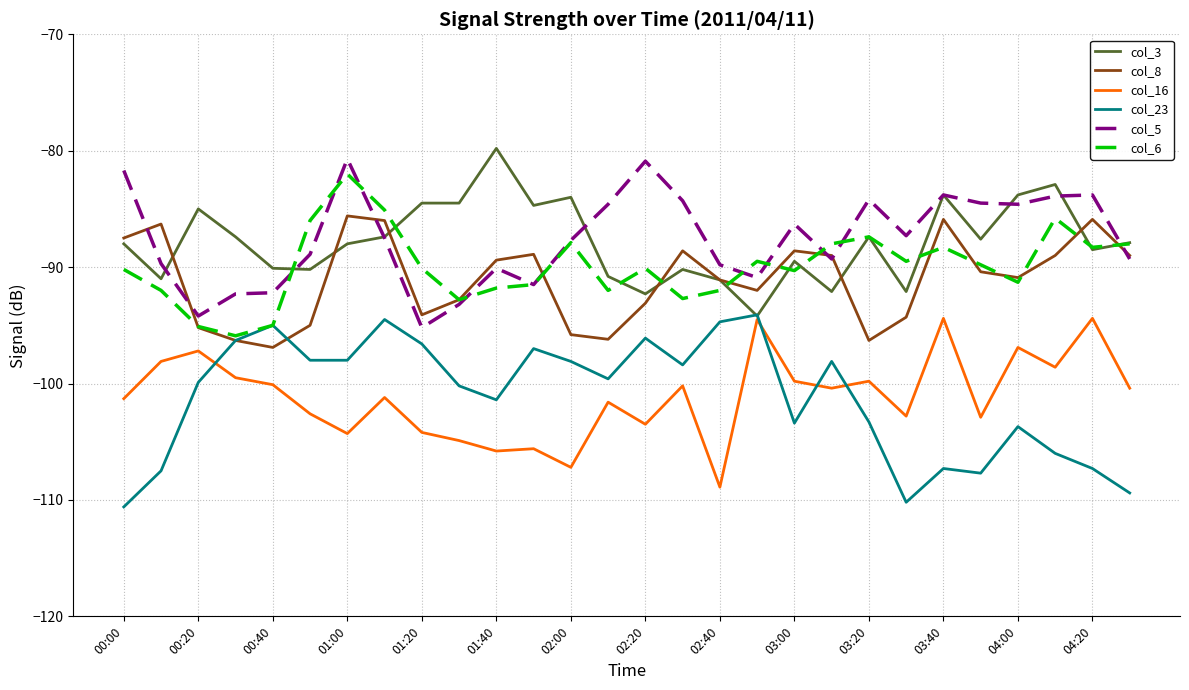

What is the maximum value shown in the chart?

-79.8